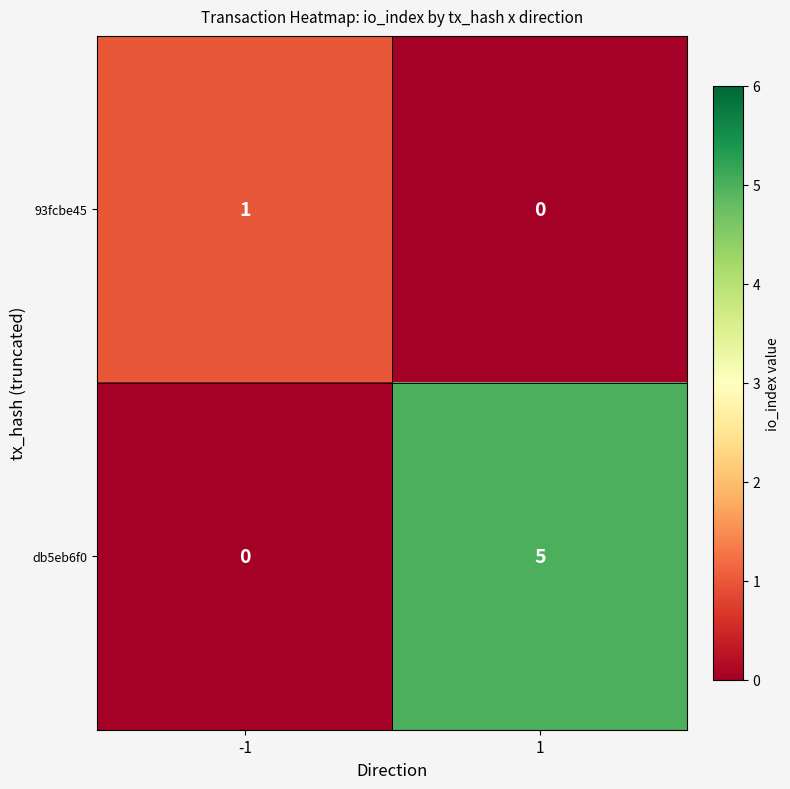

What is the sum of all db5eb6f0 values?

5